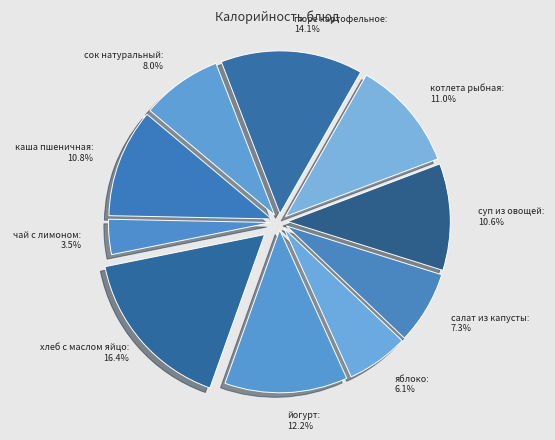

To the nearest percent, what portion does суп из овощей represent?

11%